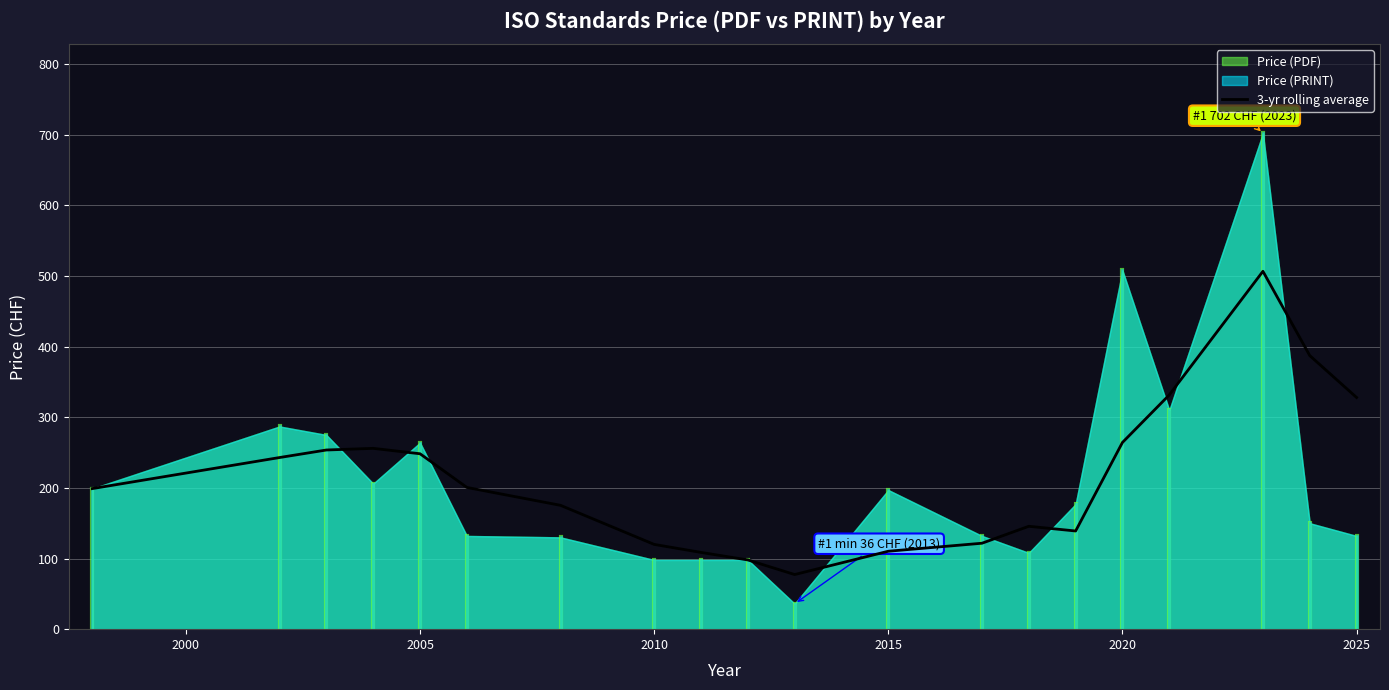

What is the lowest value of the 3-yr rolling average series?

77.3